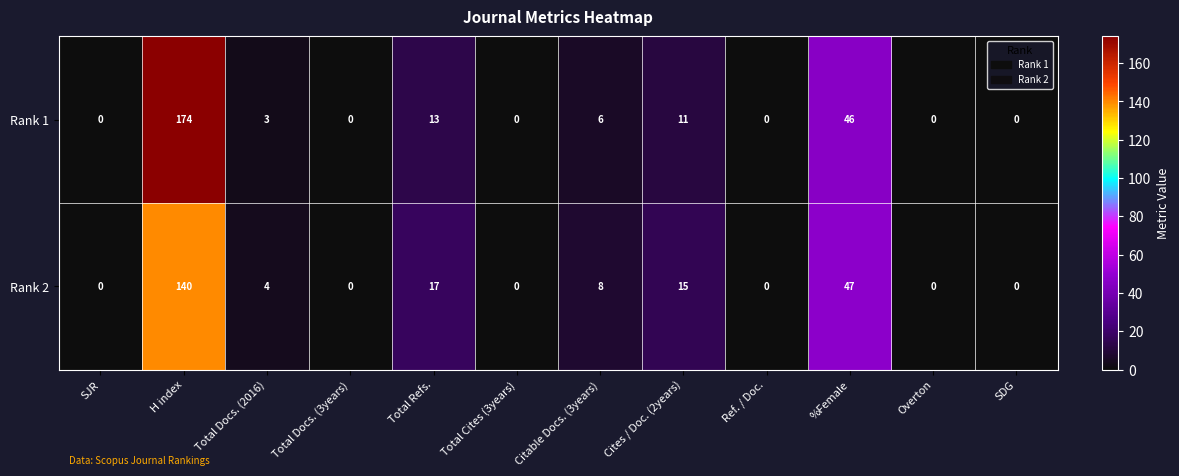

At which label is Rank 1 closest to 87?

%Female